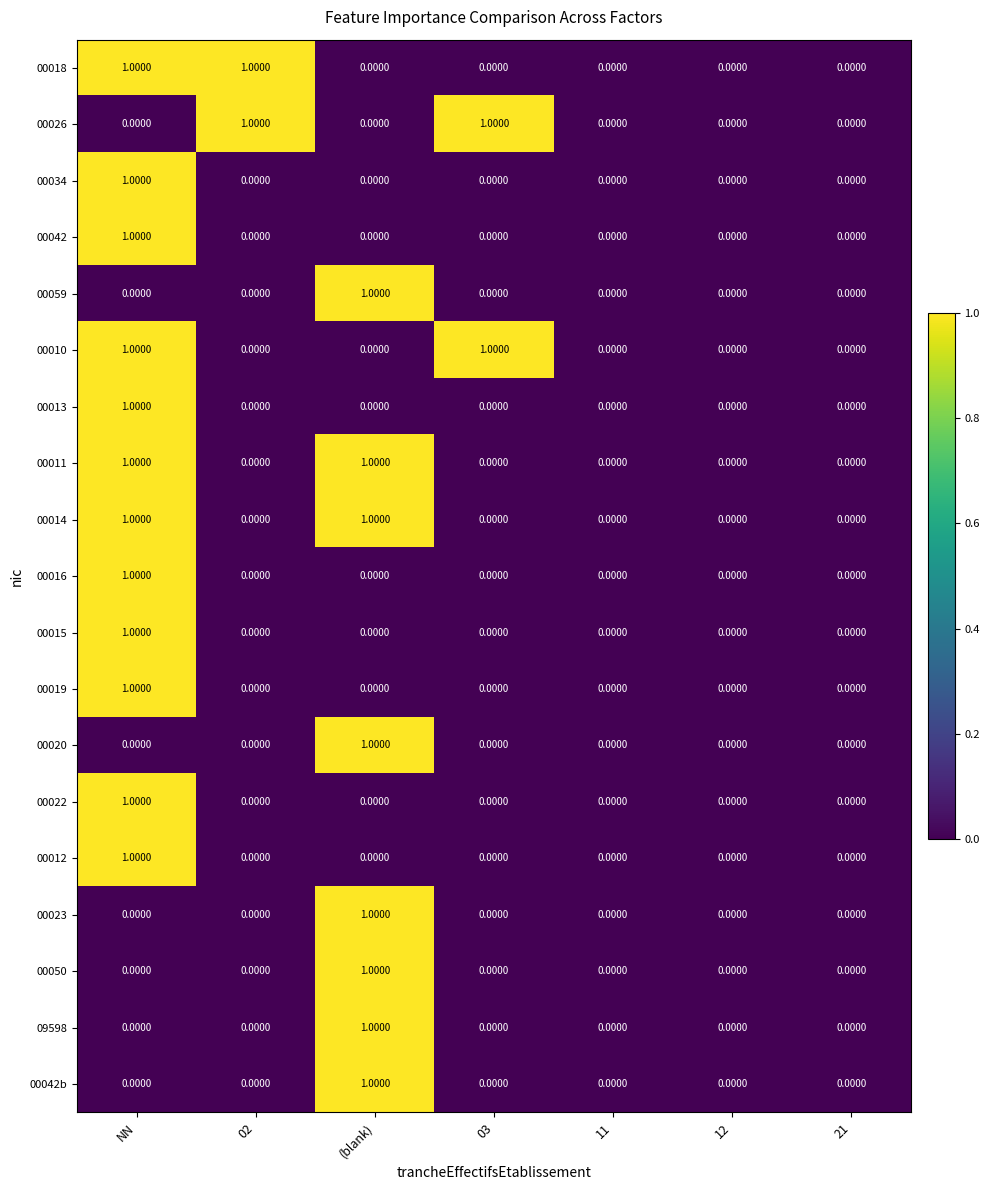

Which category has the highest value in the 00022 series?

NN